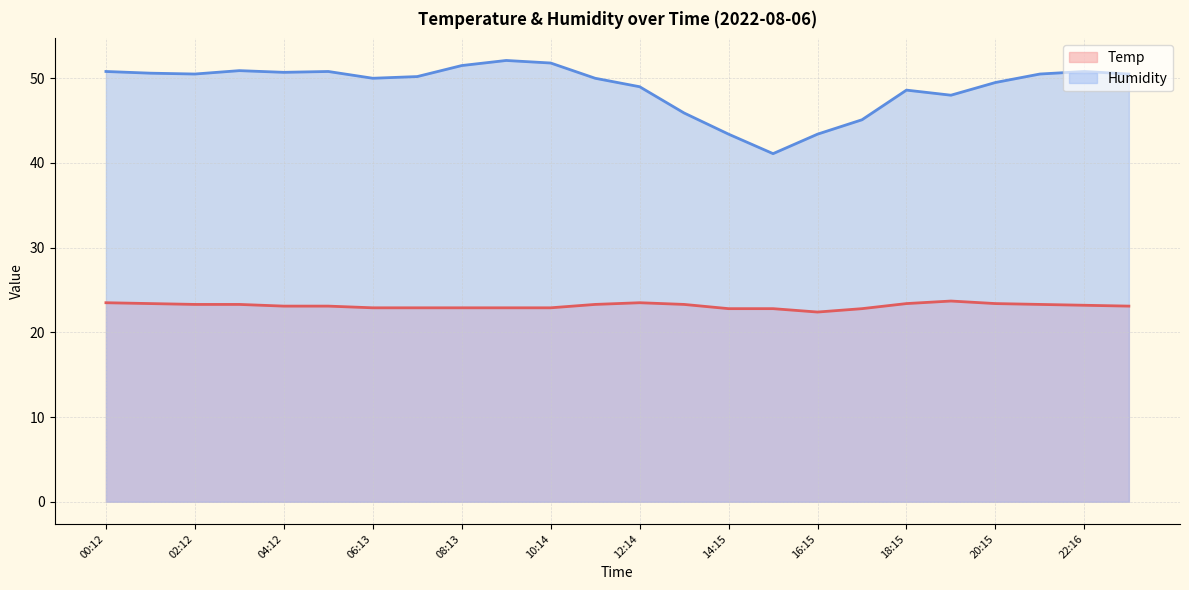

Where does the Temp series first go above 23?

00:12